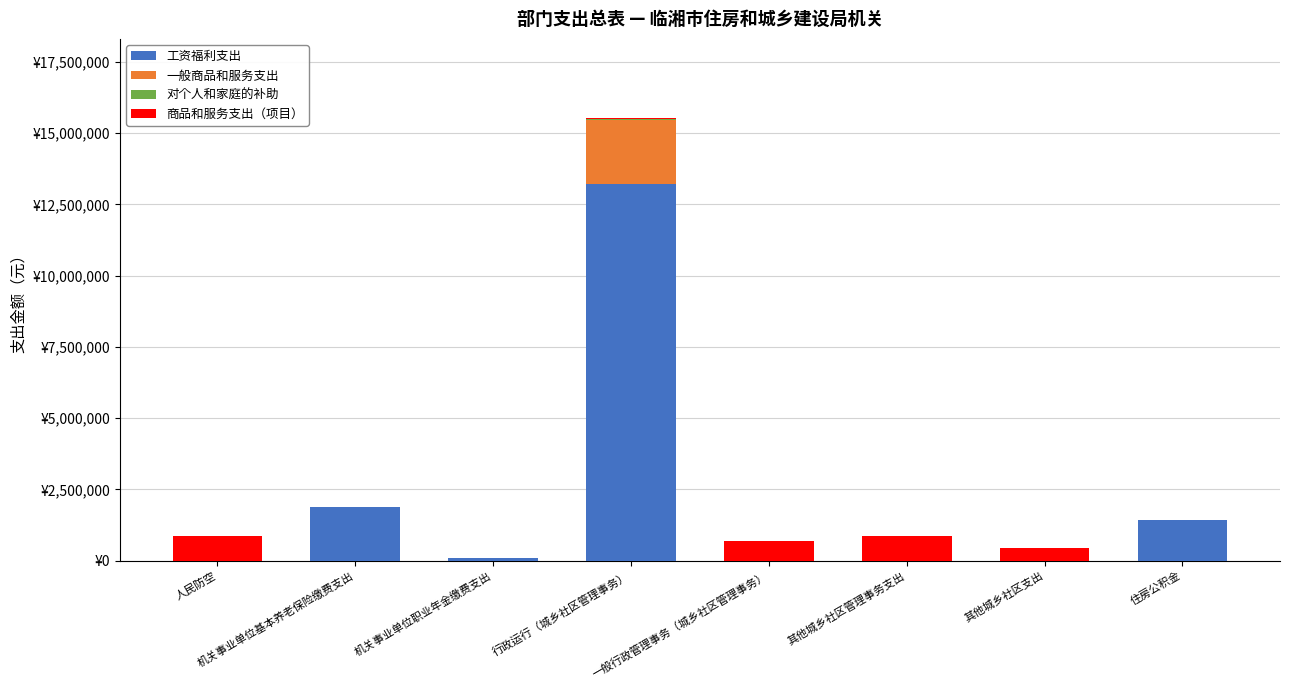

What position from the right is 机关事业单位基本养老保险缴费支出?

7